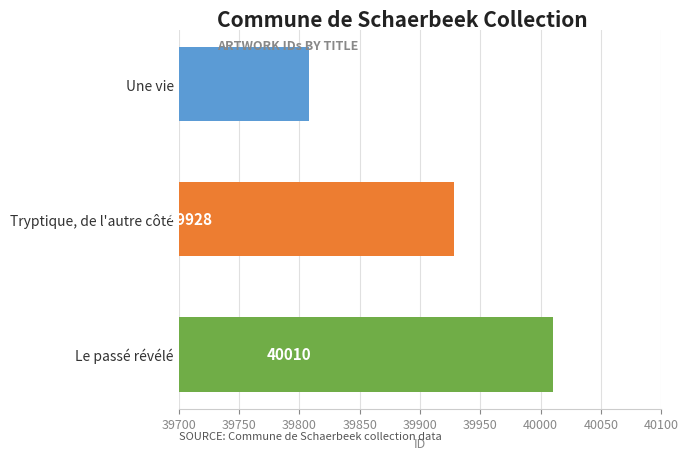

True or false: the data shows 39808 at Une vie.

True